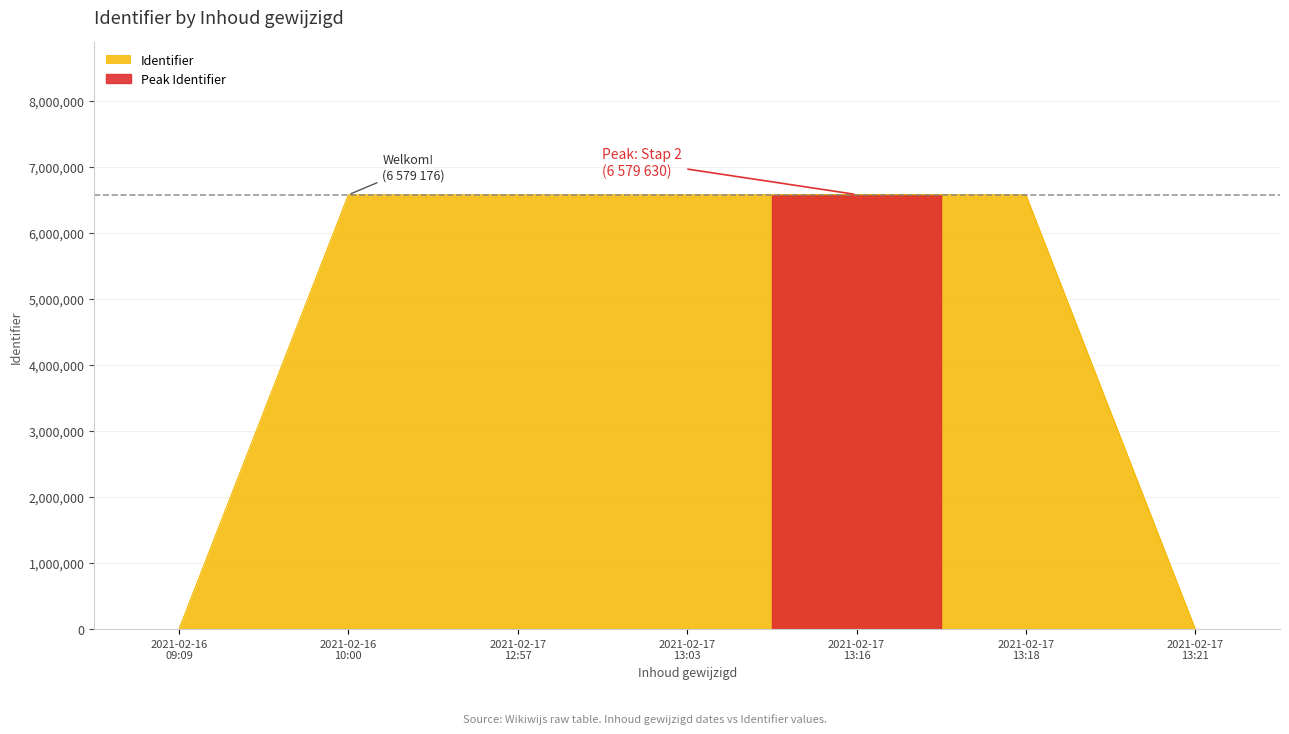

Rank the categories by value from lowest to highest.

2021-02-16 09:09, 2021-02-17 13:21, 2021-02-16 10:00, 2021-02-17 13:03, 2021-02-17 13:18, 2021-02-17 12:57, 2021-02-17 13:16